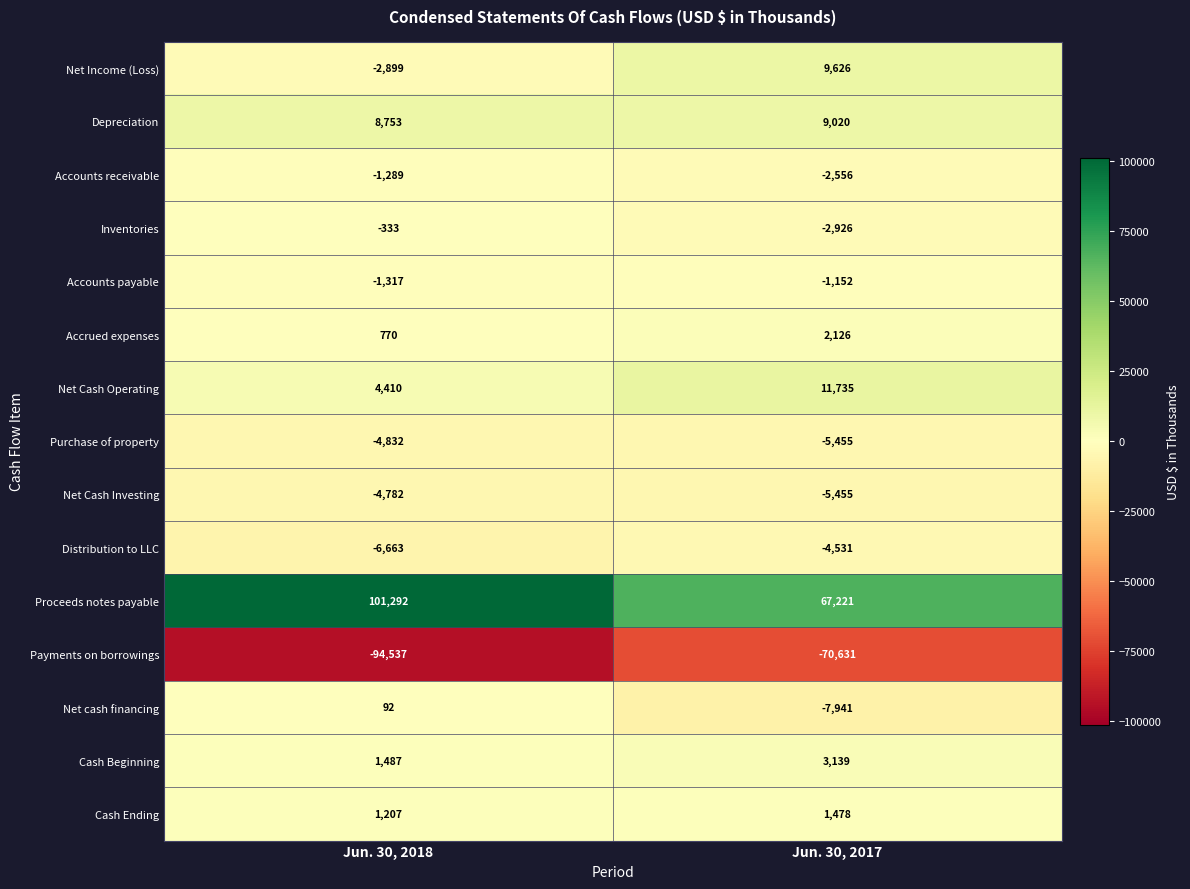

Count the number of categories in the chart.

2